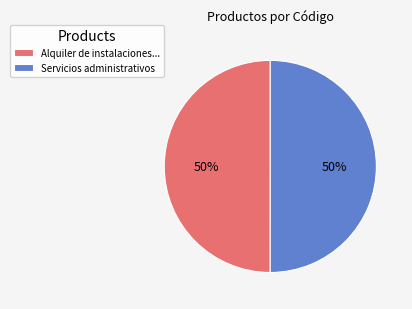

How many segments does this pie chart have?

2